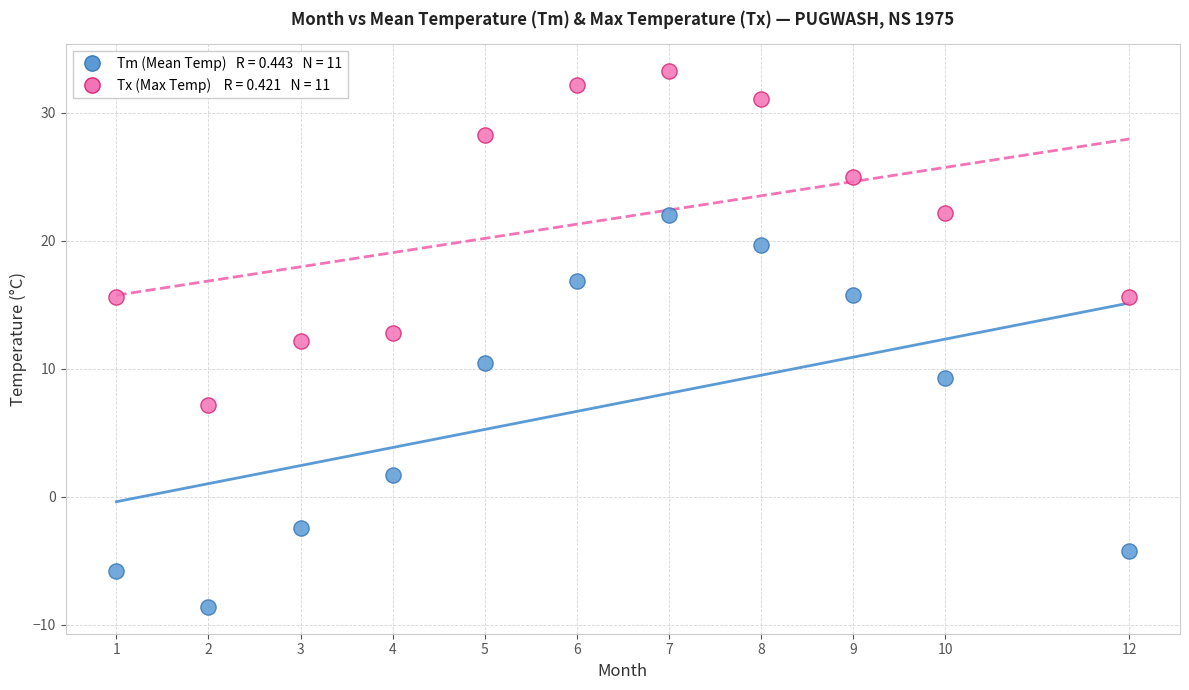

Across all data points, what is the range of X values (max minus min)?

11.0